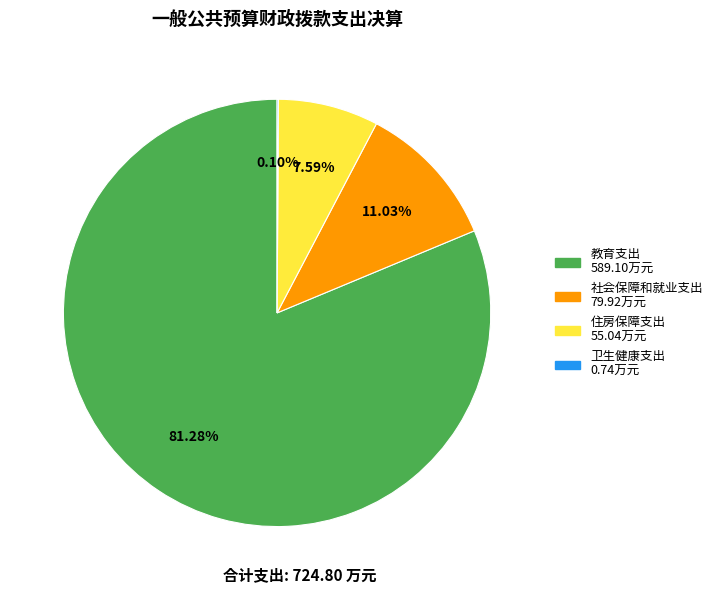

Is there any slice that represents more than half of the pie?

Yes